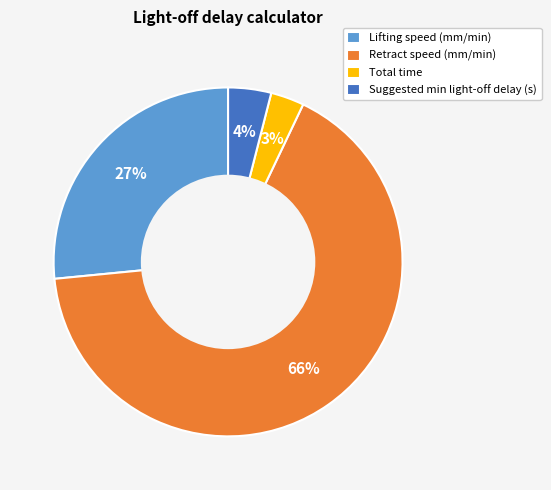

Is the sum of Suggested min light-off delay (s) and Total time greater than half?

No